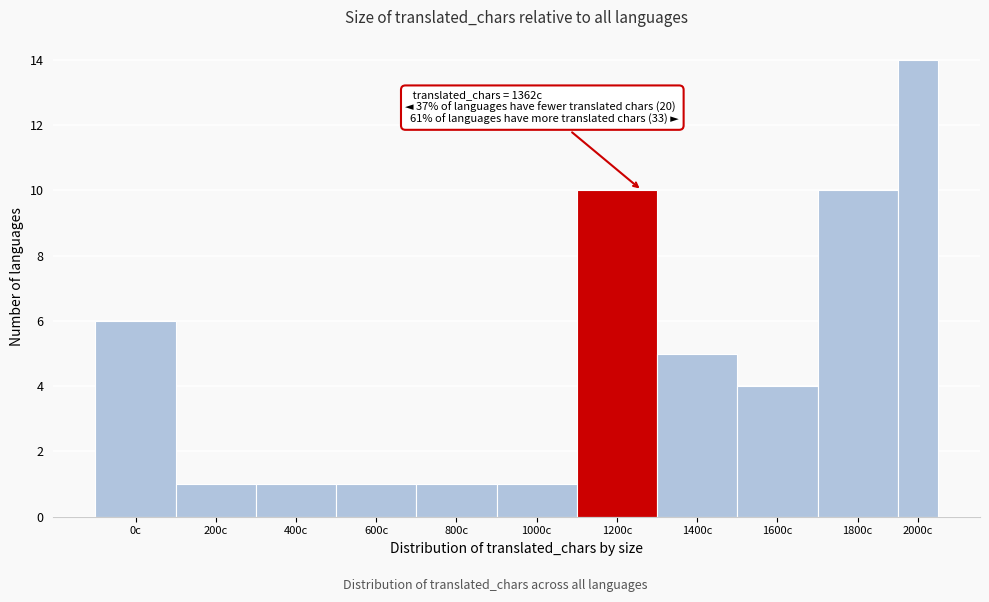

Reading left to right, transcribe all the data shown in this chart.

0c=6	200c=1	400c=1	600c=1	800c=1	1000c=1	1200c=10	1400c=5	1600c=4	1800c=10	2000c=14